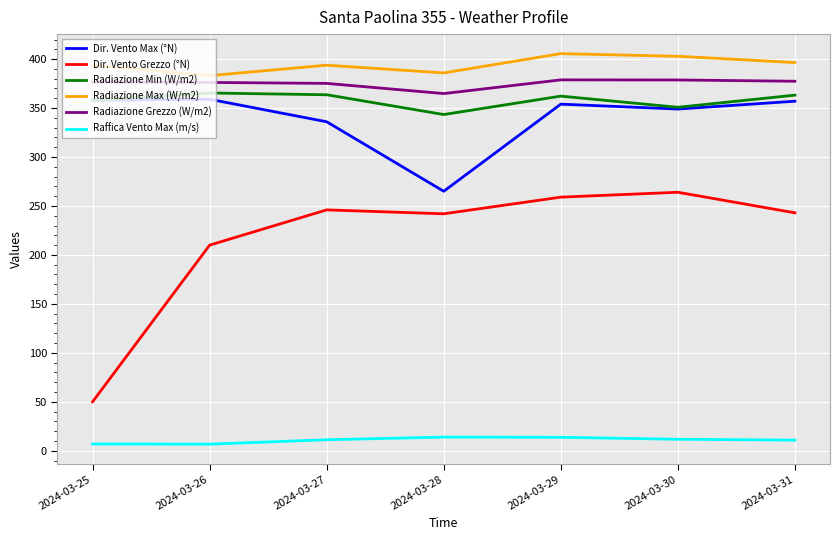

At which label does Dir. Vento Max (°N) reach its minimum?

2024-03-28